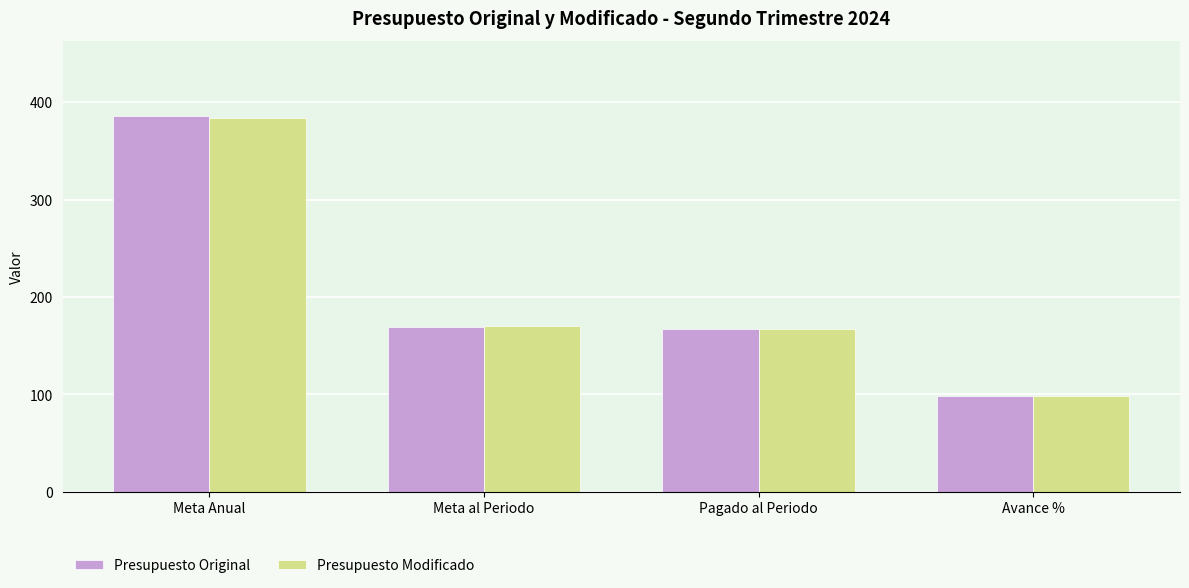

What is the average value of the Presupuesto Modificado series?

205.1